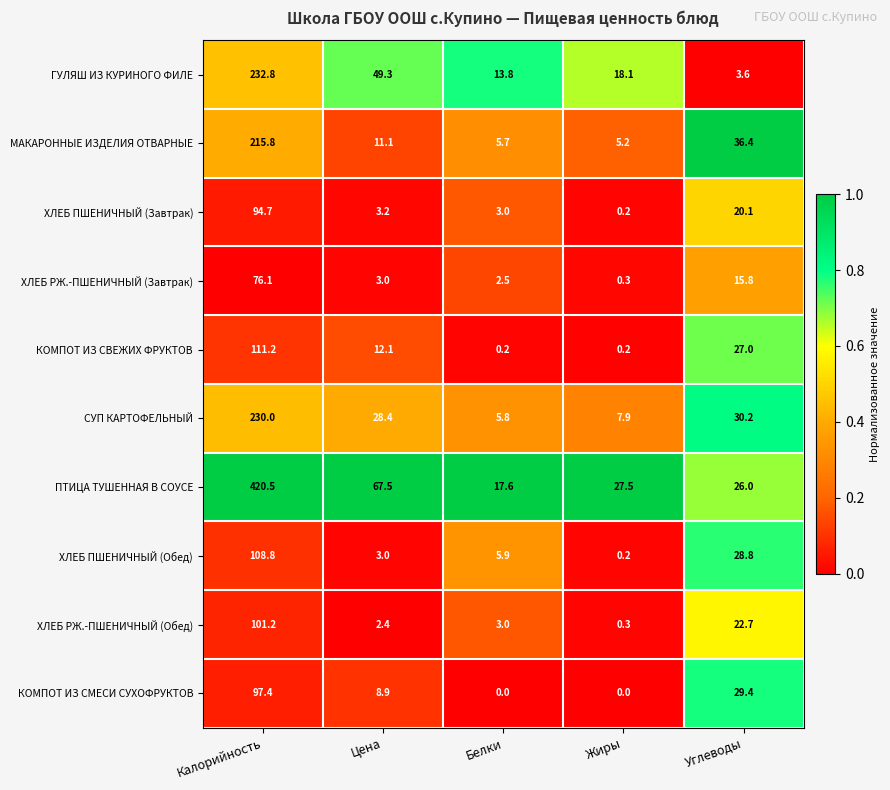

What is the average value of the ХЛЕБ ПШЕНИЧНЫЙ (Завтрак) series?

24.2